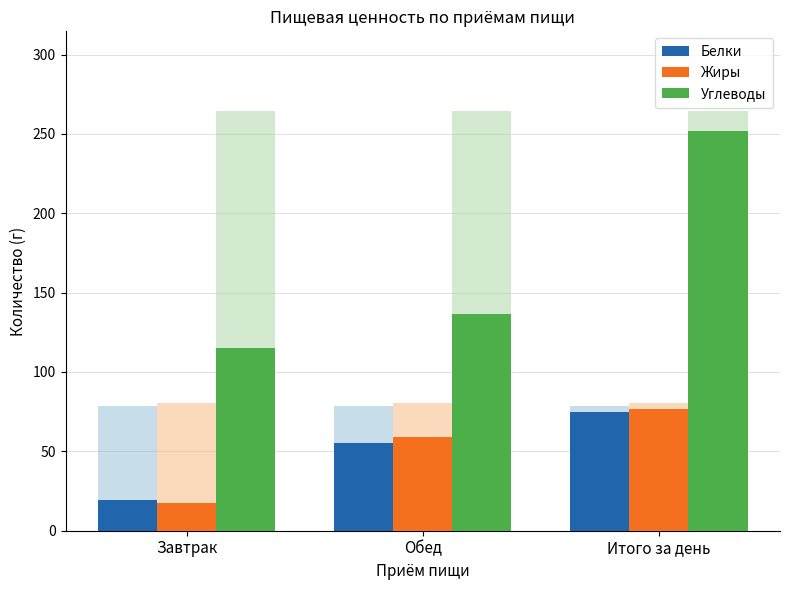

What is the approximate value of Белки at Обед?

55.4